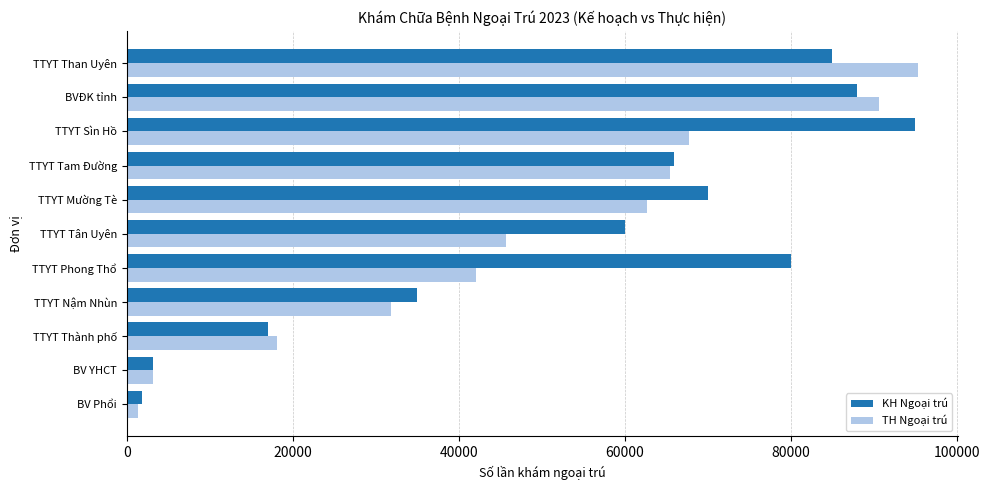

The TH Ngoại trú series shows 109331 at TTYT Sìn Hồ. True or false?

False